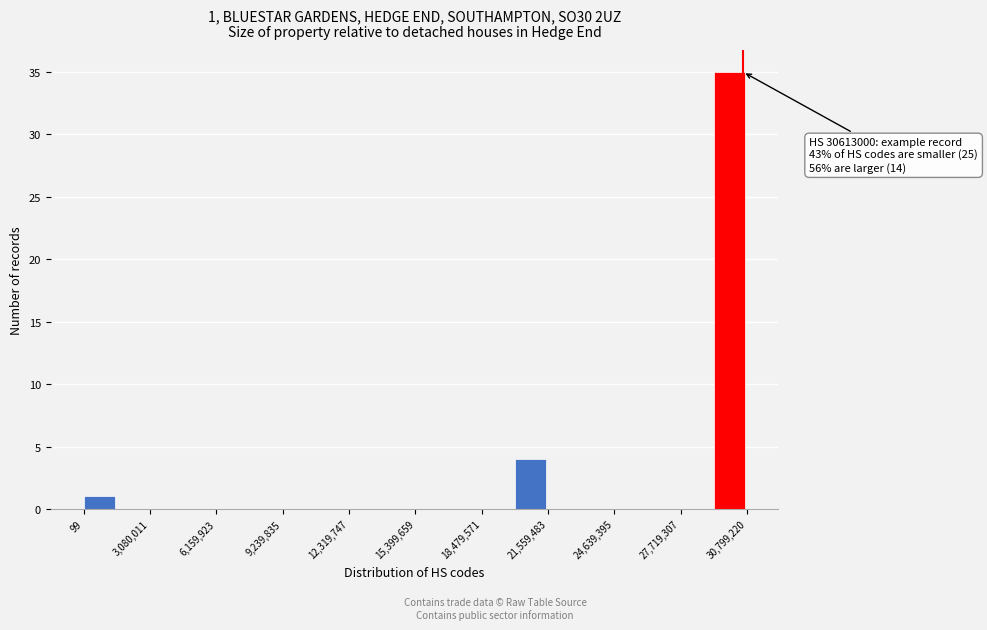

Around what value on the x-axis is the tallest bar? Give the approximate position of its centre, as read against the axis.

30000000